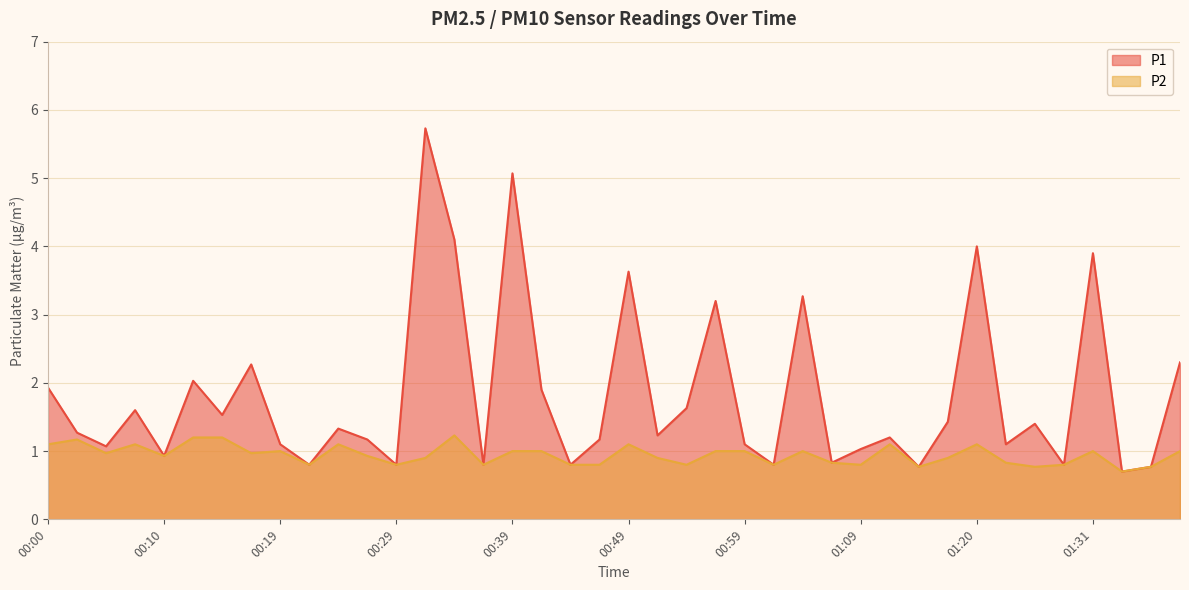

What is the label of the 5th point from the left?

00:10